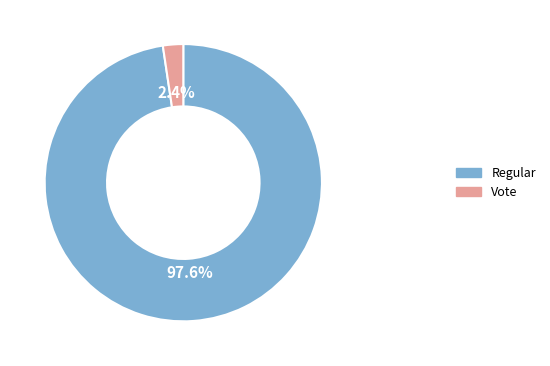

To the nearest percent, what is the difference between the Vote and Regular slice percentages?

95%